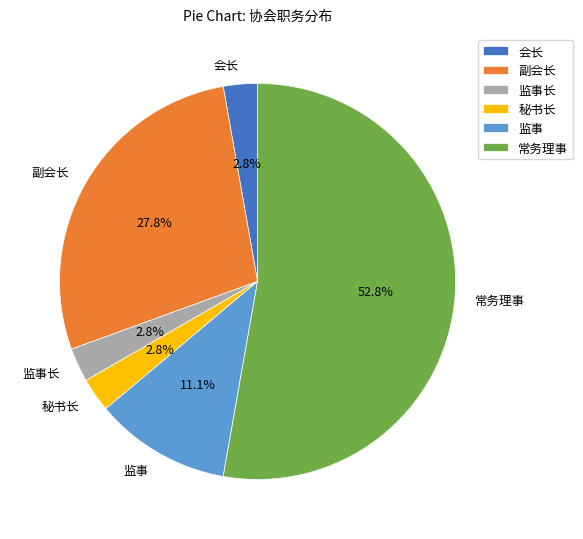

Which has a higher value, 常务理事 or 会长?

常务理事